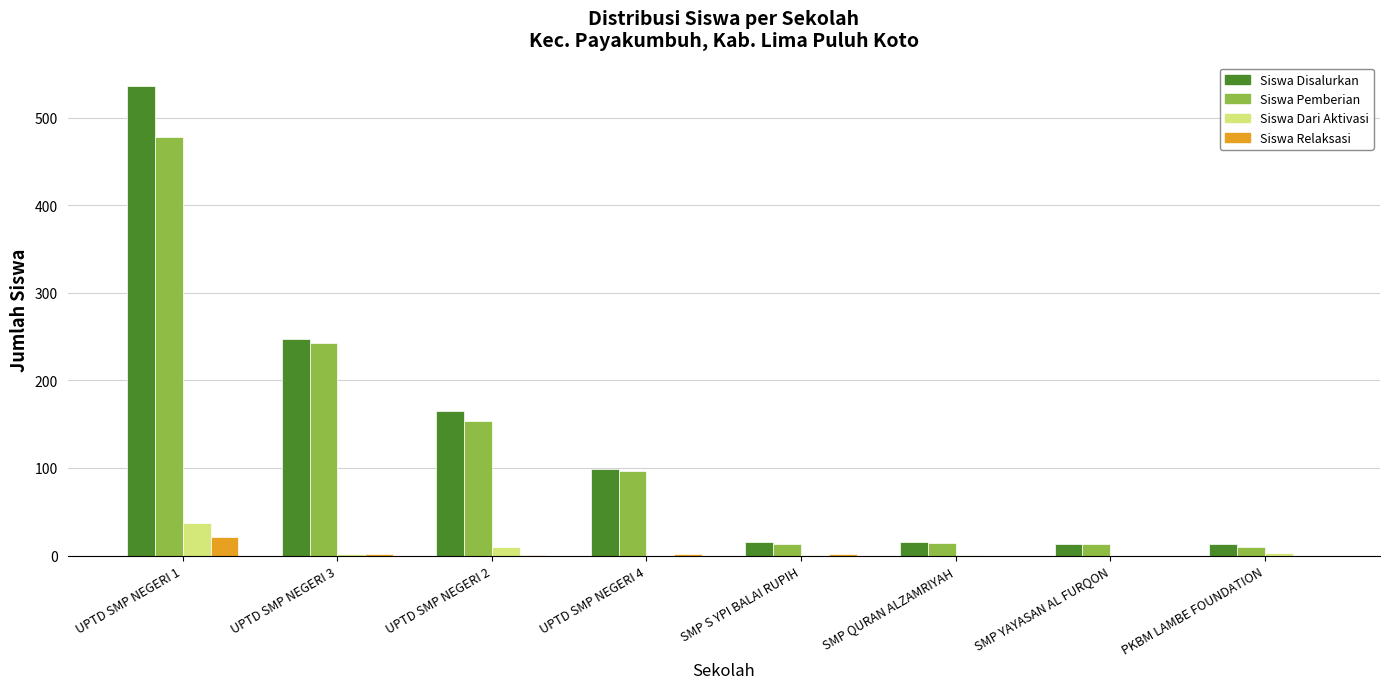

Which series has the largest total across all categories?

Siswa Disalurkan